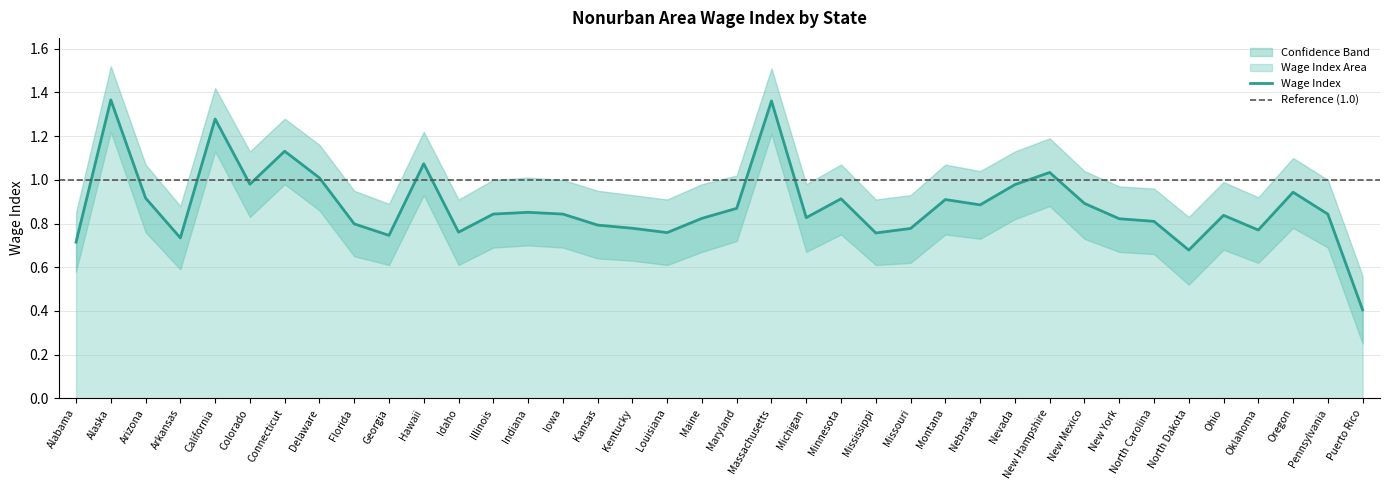

Reading left to right, extract all data points from this chart.

0.7	1.4	0.9	0.7	1.3	1.0	1.1	1.0	0.8	0.7	1.1	0.8	0.8	0.9	0.8	0.8	0.8	0.8	0.8	0.9	1.4	0.8	0.9	0.8	0.8	0.9	0.9	1.0	1.0	0.9	0.8	0.8	0.7	0.8	0.8	0.9	0.8	0.4